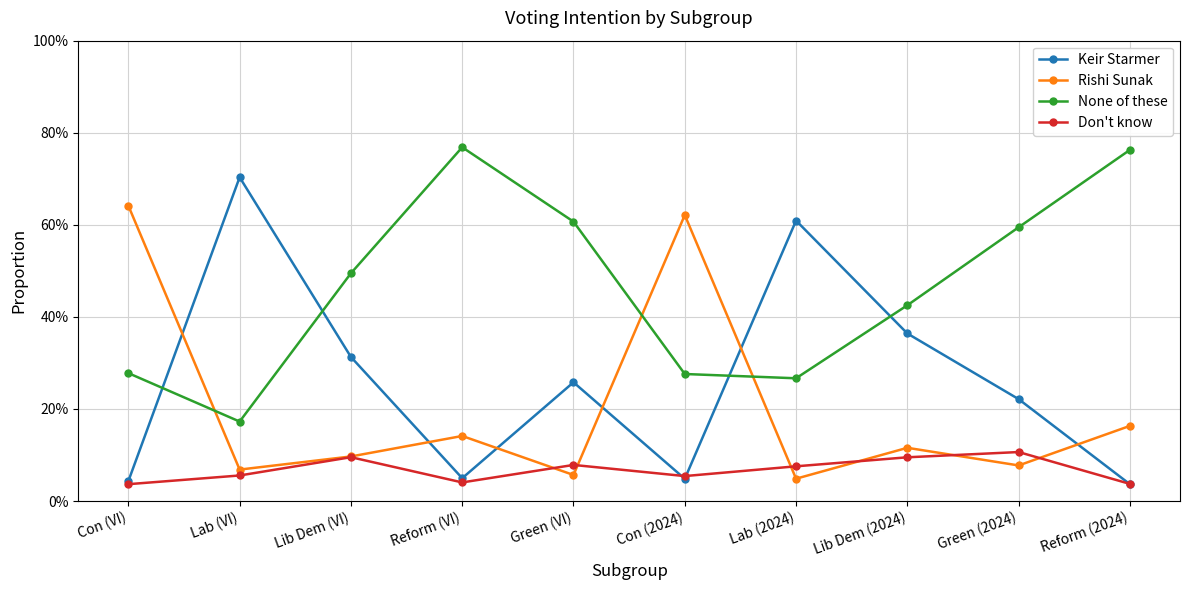

What is the spread (max minus min) of values at Lab (VI)?

0.6